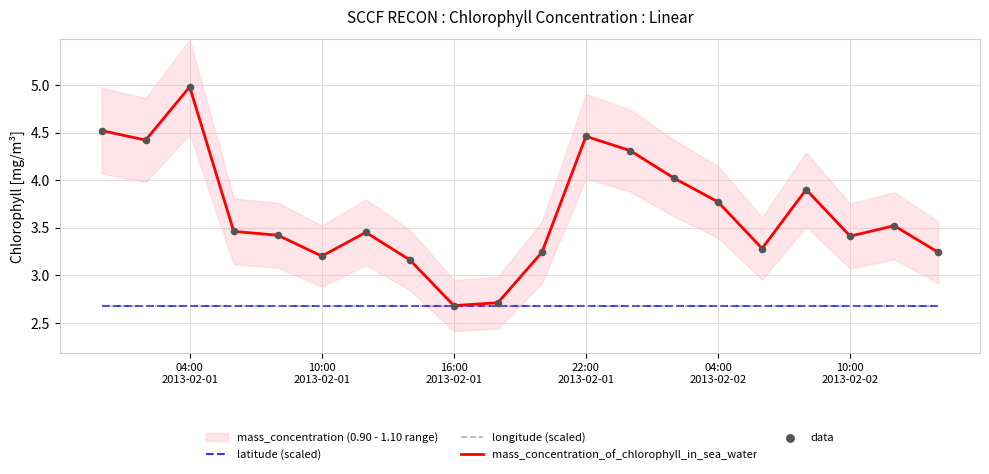

Which series has the largest Y range (max minus min)?

mass_concentration_of_chlorophyll_in_sea_water